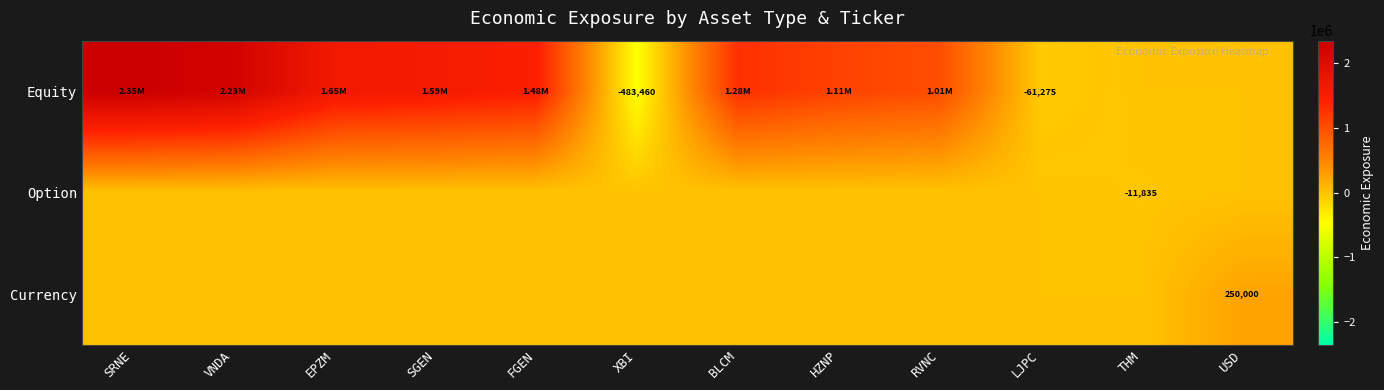

Is it true that Equity equals 1653600 at EPZM?

True